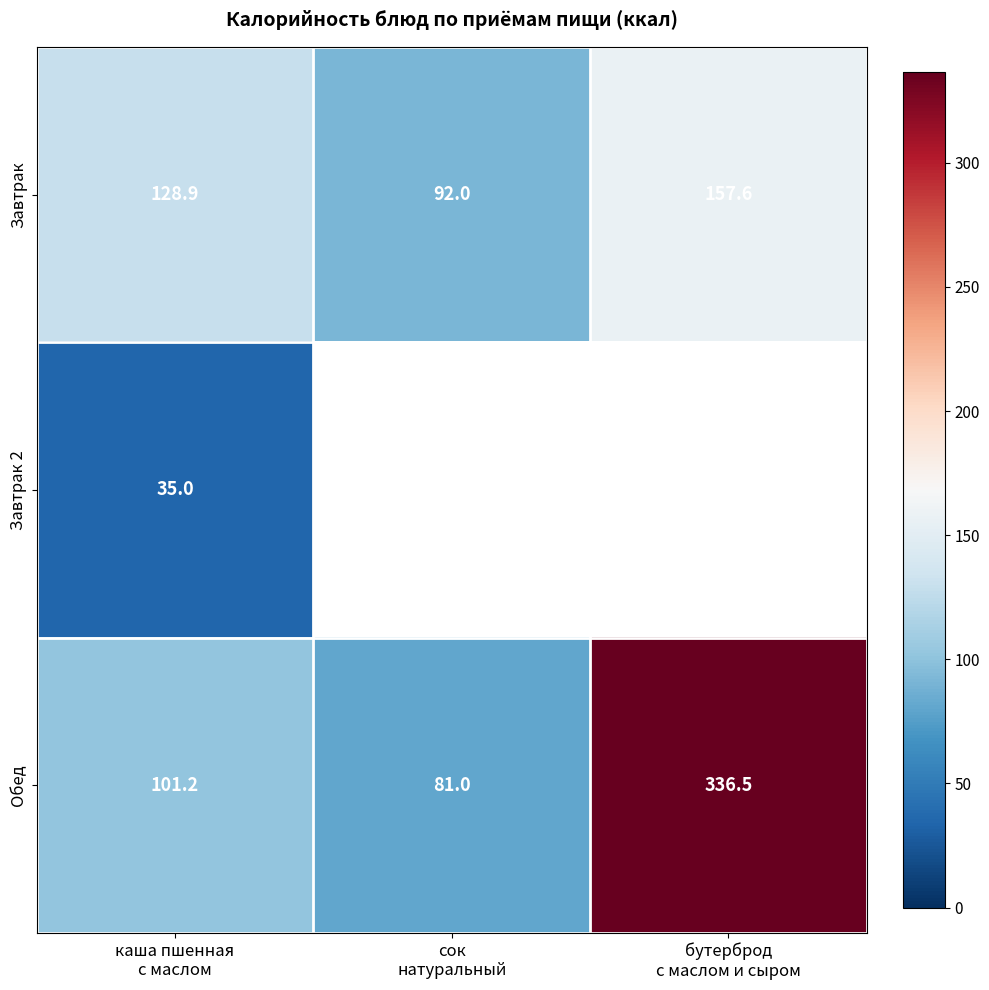

What is the average value of the Завтрак series?

126.2